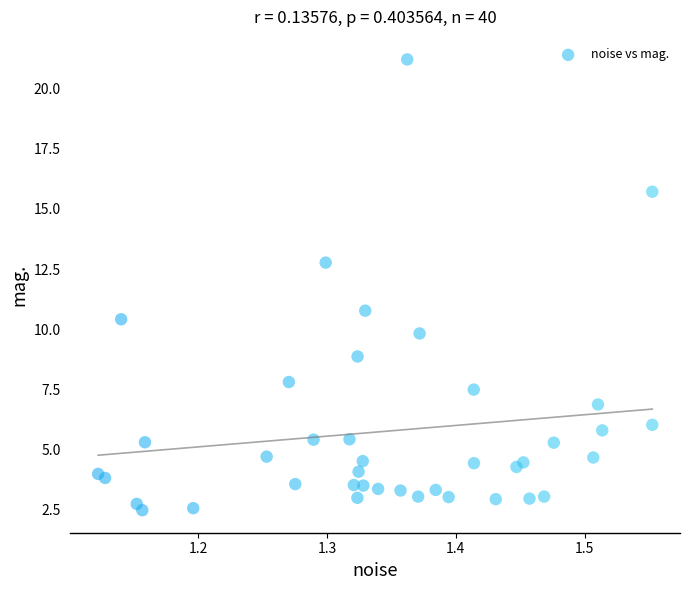

What is the range of Y values (max minus min)?

18.7